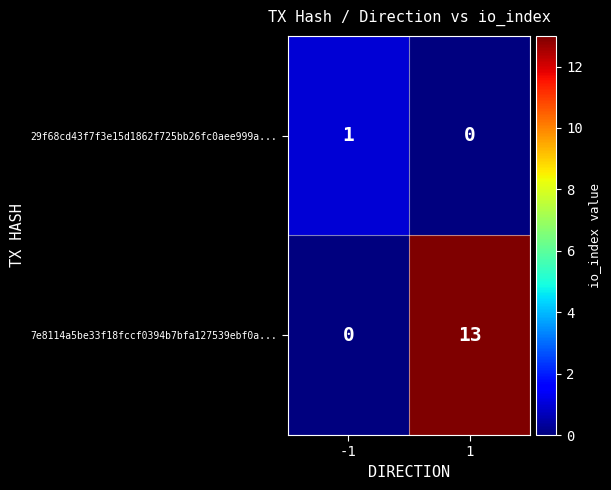

How many series are shown in this chart?

2